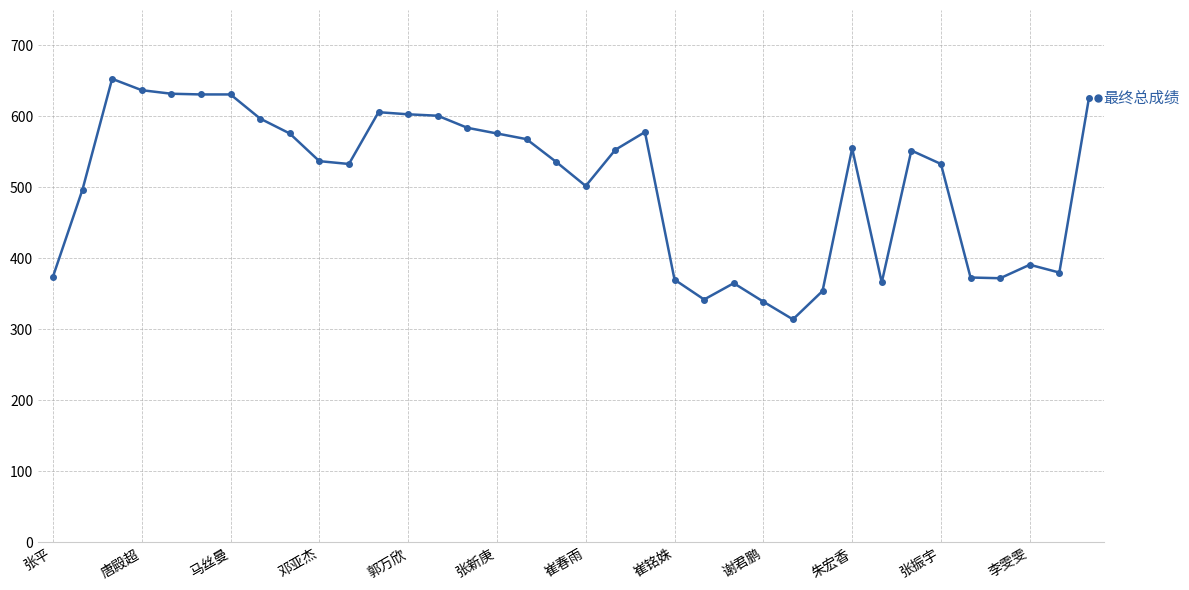

Is this an area chart (filled region under the line)?

No